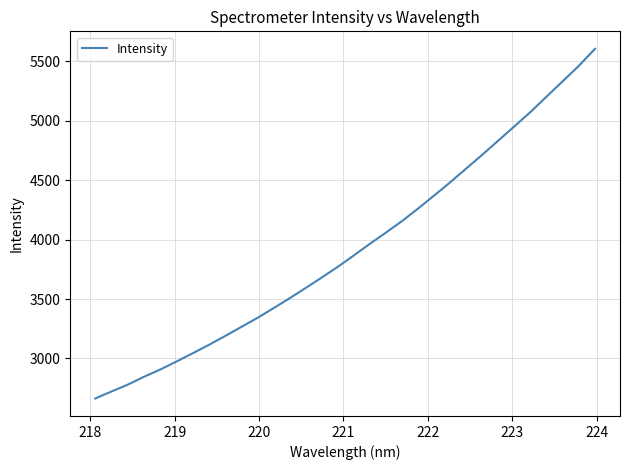

What is the difference between the second highest and second lowest values?

2740.1